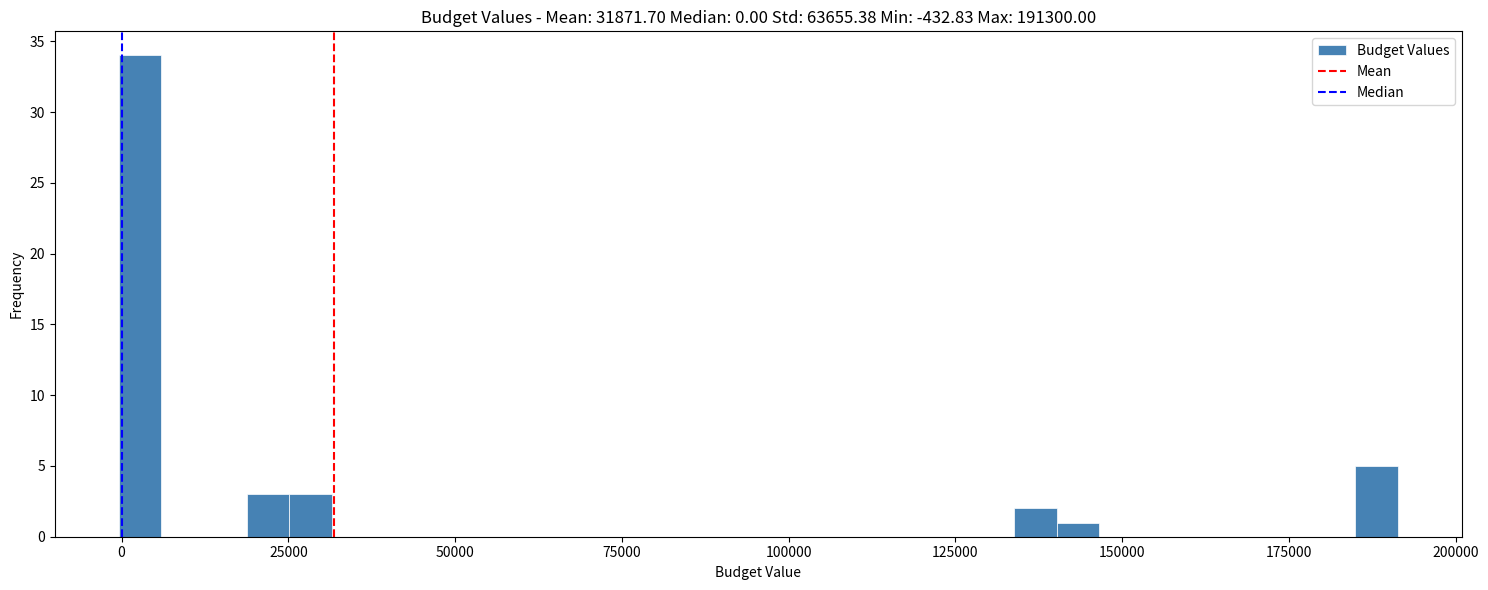

Read against the x-axis, roughly where is the centre of the tallest bar?

5000